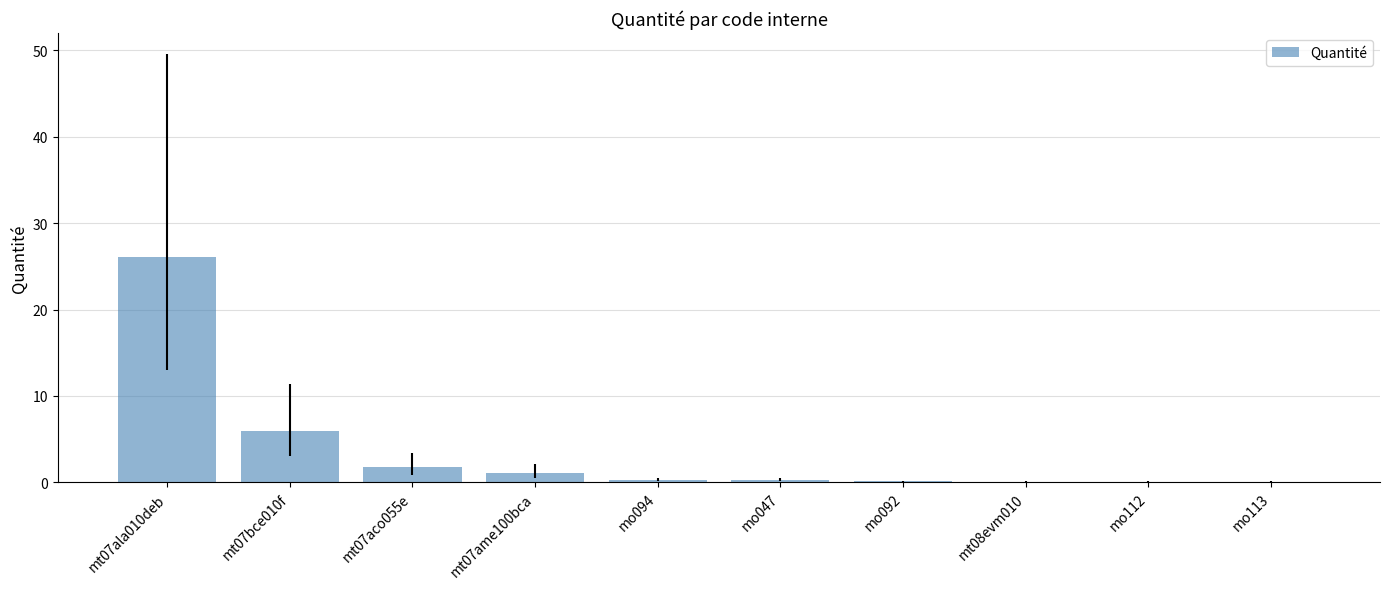

What is the sum of the values at mt07ame100bca and mt07bce010f?

7.1